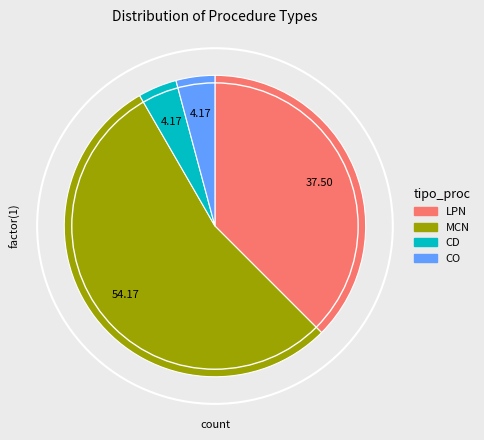

True or false: LPN accounts for 29% of the total.

False